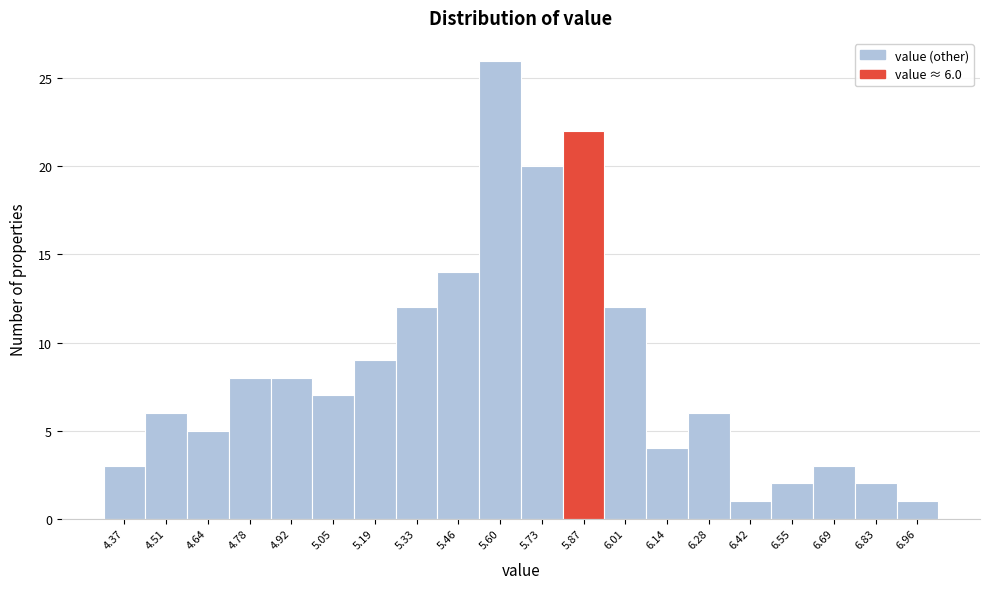

Reading right to left, list all the values displayed in this chart.

1	2	3	2	1	6	4	12	22	20	26	14	12	9	7	8	8	5	6	3